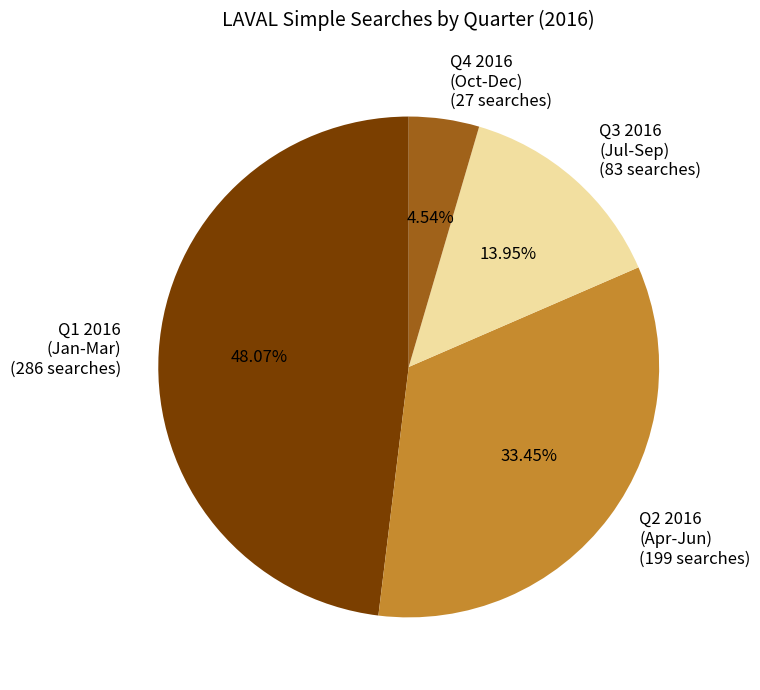

Rank the categories by value from highest to lowest.

Q1 2016 (Jan-Mar) (286 searches), Q2 2016 (Apr-Jun) (199 searches), Q3 2016 (Jul-Sep) (83 searches), Q4 2016 (Oct-Dec) (27 searches)